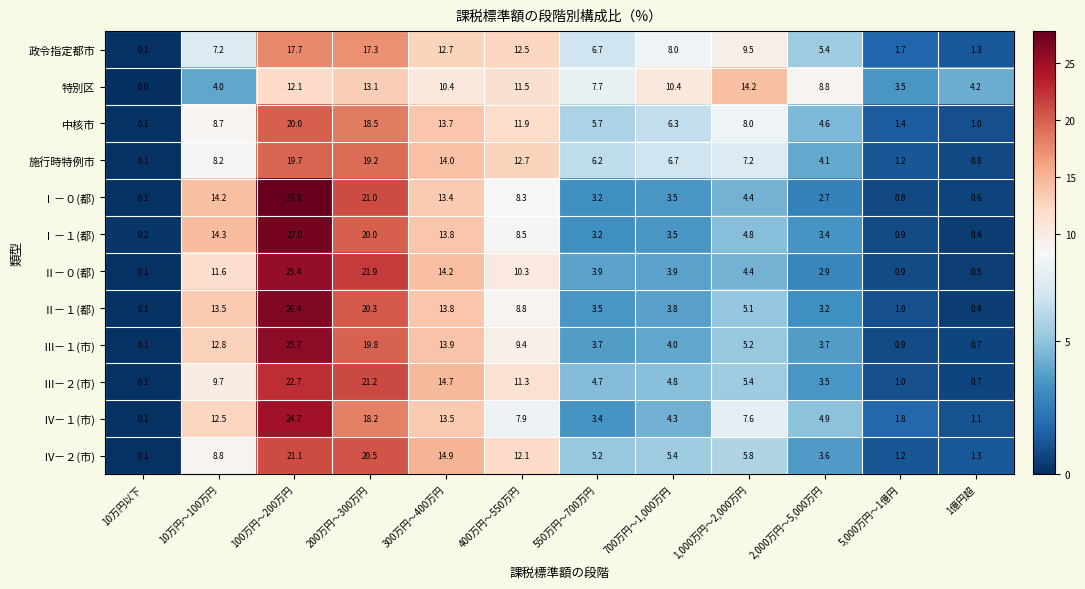

Which series has the widest spread of values?

Ⅰ－０(都)